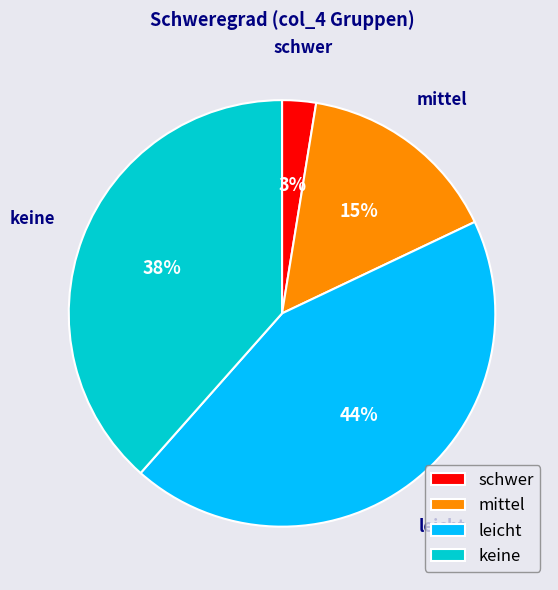

Between leicht and keine, which is larger?

leicht